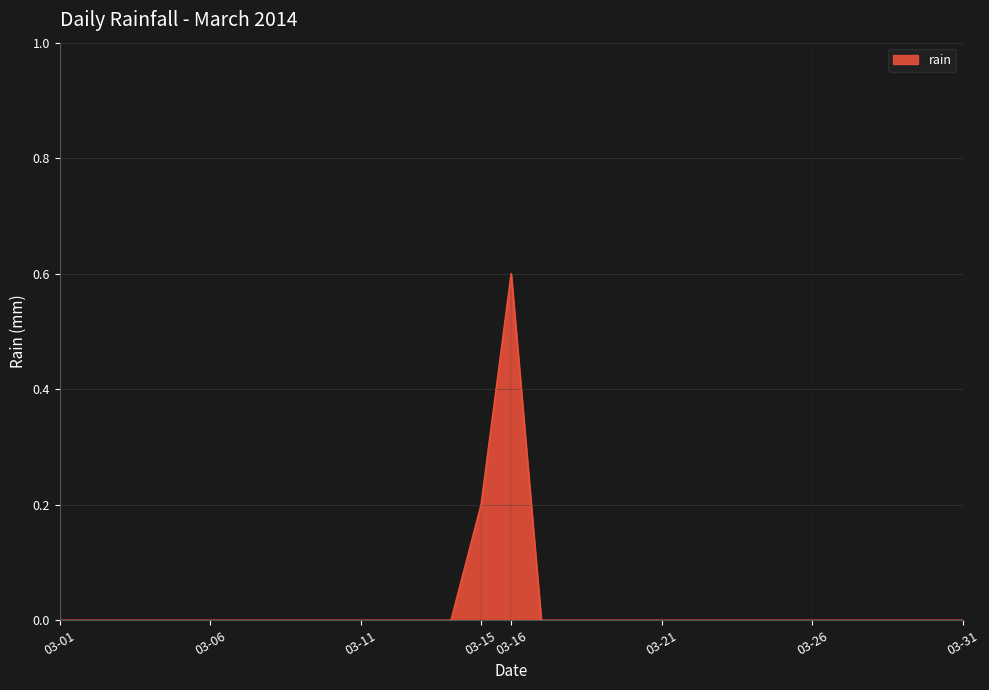

What is the difference between the maximum and minimum values?

0.6